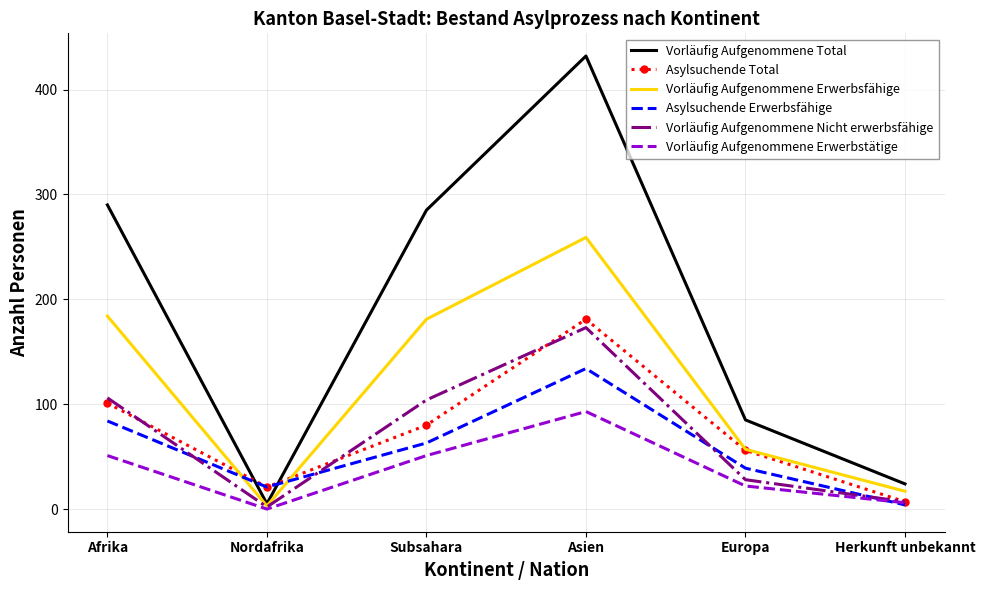

At which label is Asylsuchende Erwerbsfähige closest to 69?

Subsahara